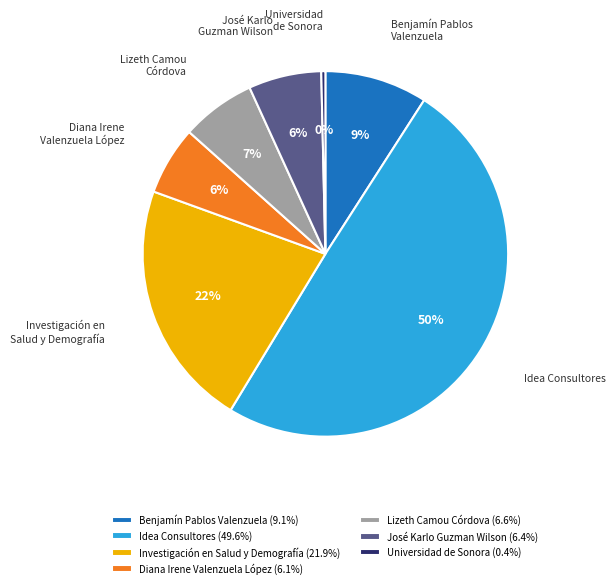

Is the sum of Lizeth Camou Córdova and José Karlo Guzman Wilson greater than half?

No